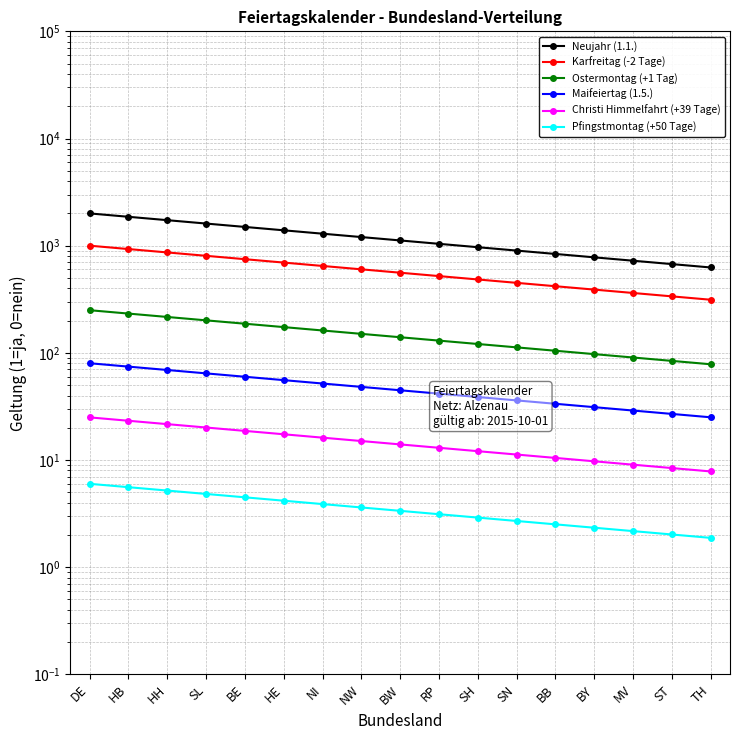

At how many categories does at least one series exceed 299?

17